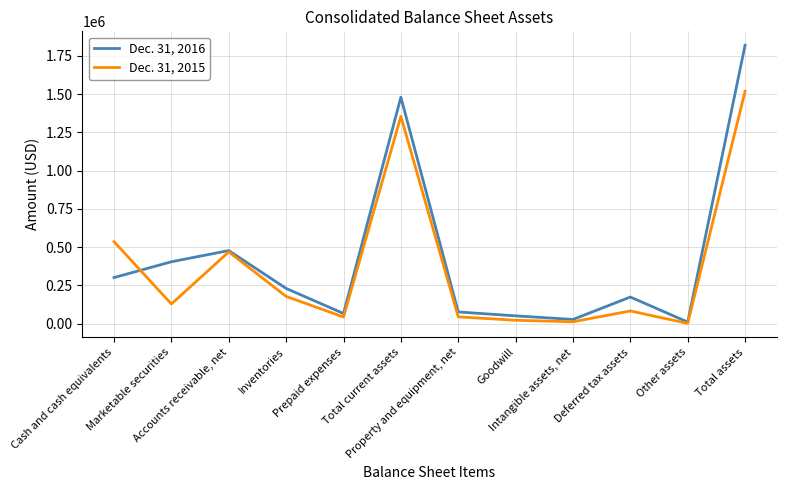

List the series in order of their overall mean, lowest first.

Dec. 31, 2015, Dec. 31, 2016